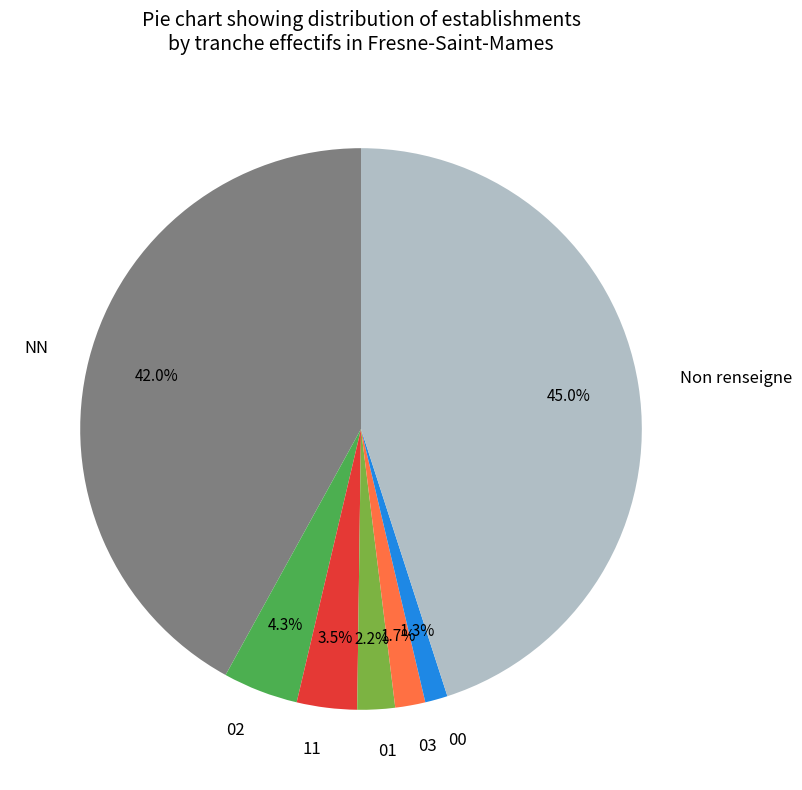

Is there any slice that represents more than half of the pie?

No